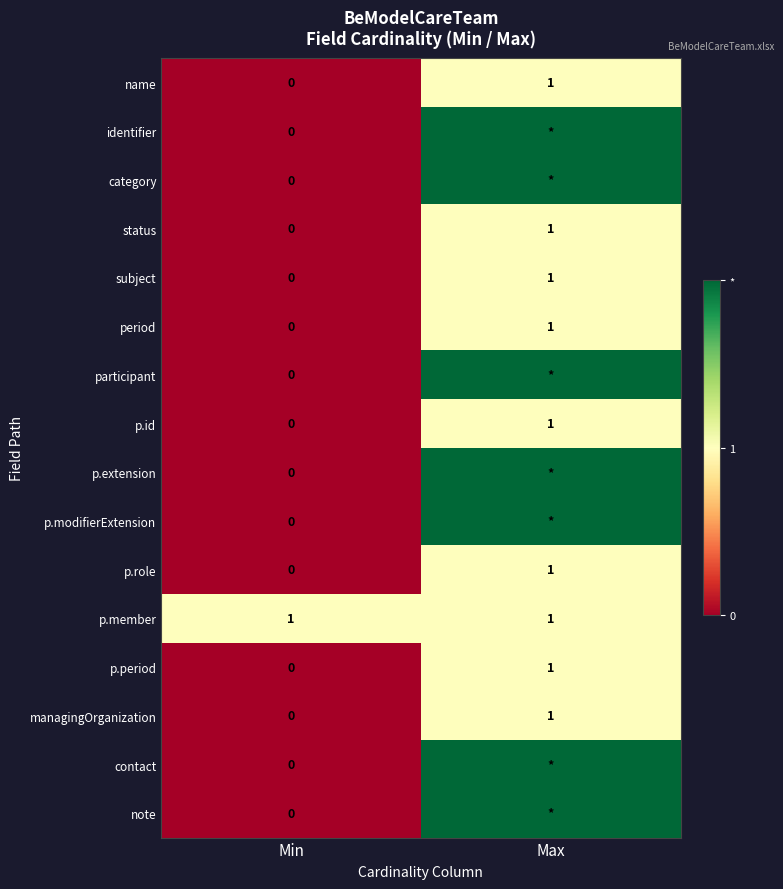

True or false: period has a value of 1 at Min.

False